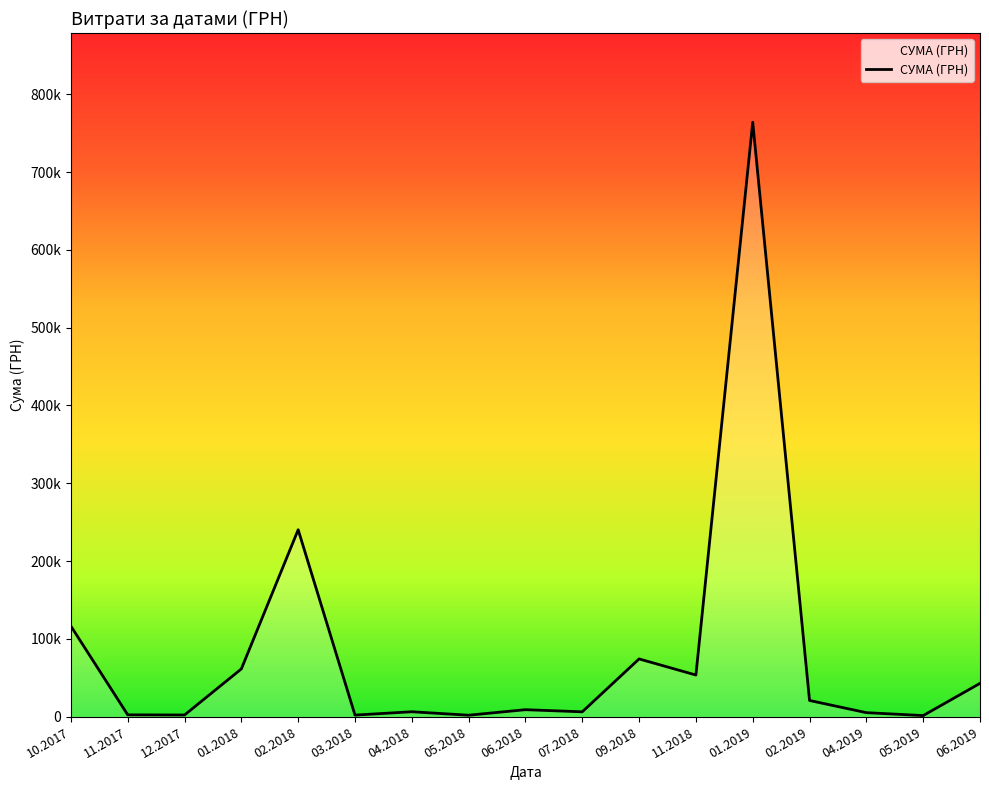

Does the chart have visible grid lines?

No